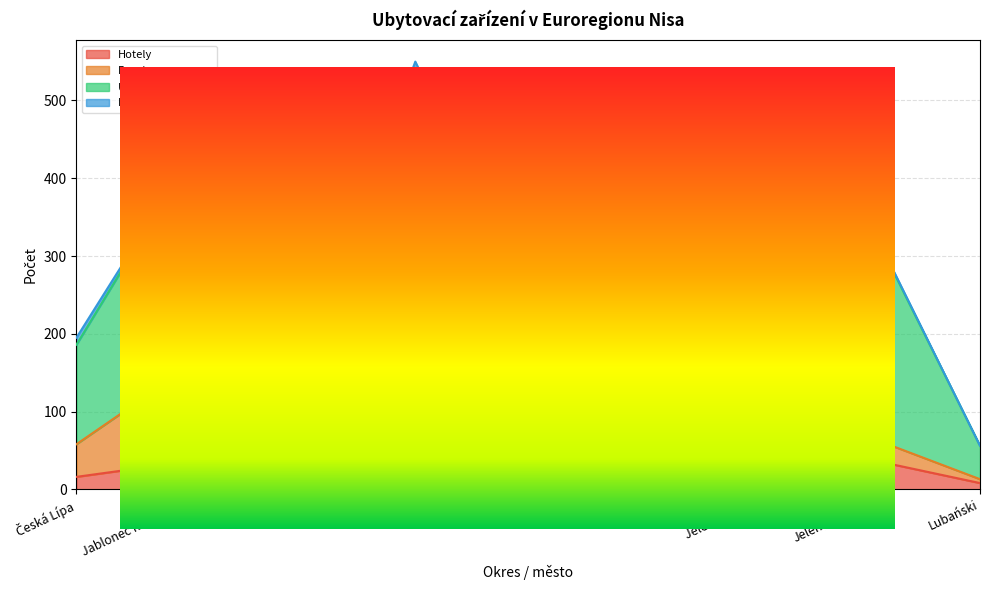

Is it true that Ubytovací zařízení equals 63 at Jelenia Góra?

False